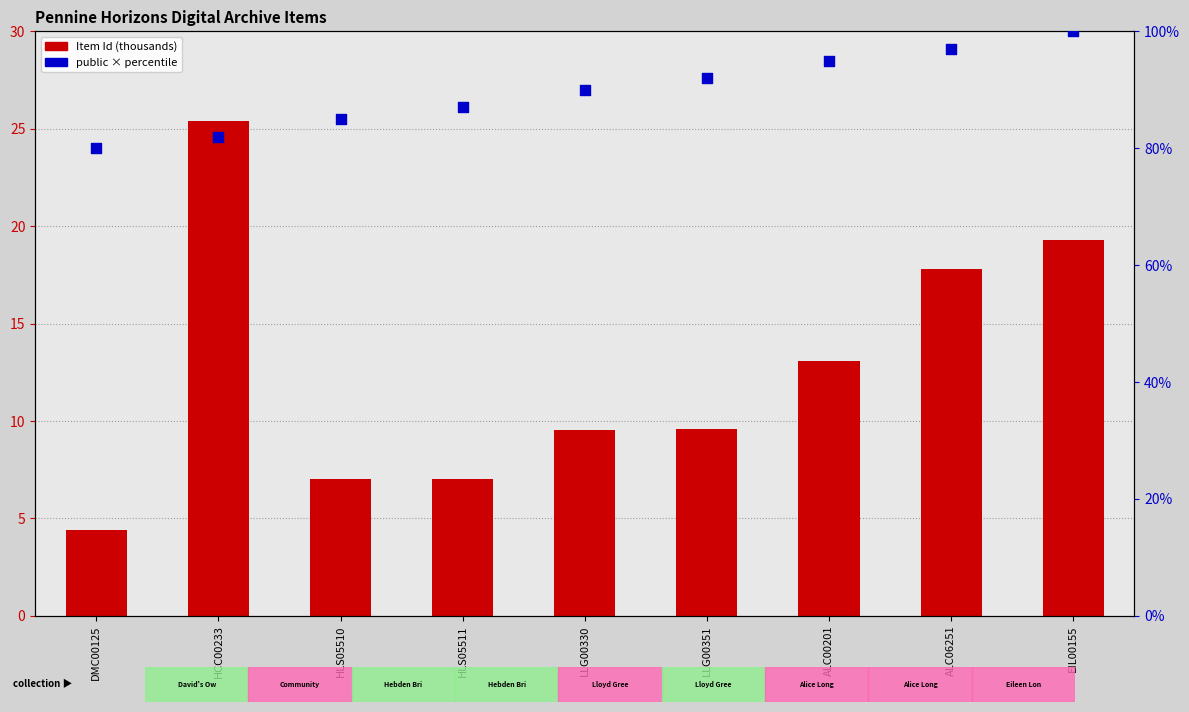

At how many categories does at least one series exceed 5?

9